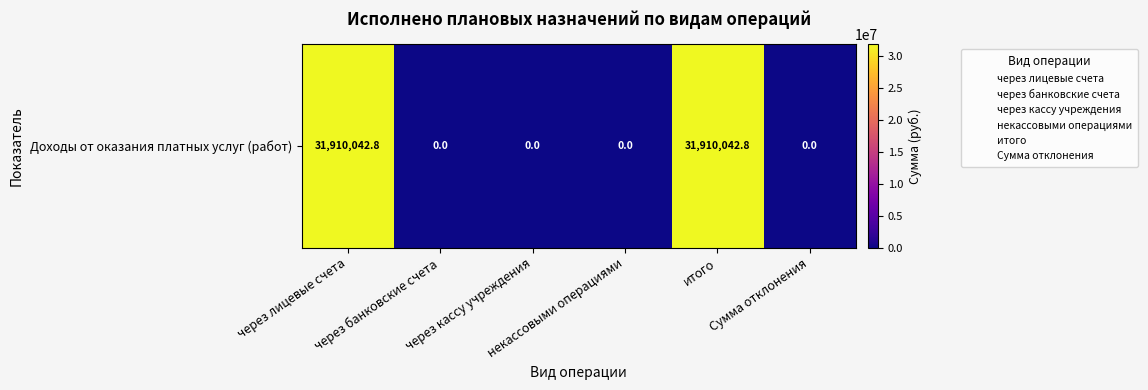

Rank the categories by value from highest to lowest.

через лицевые счета, итого, через банковские счета, через кассу учреждения, некассовыми операциями, Сумма отклонения